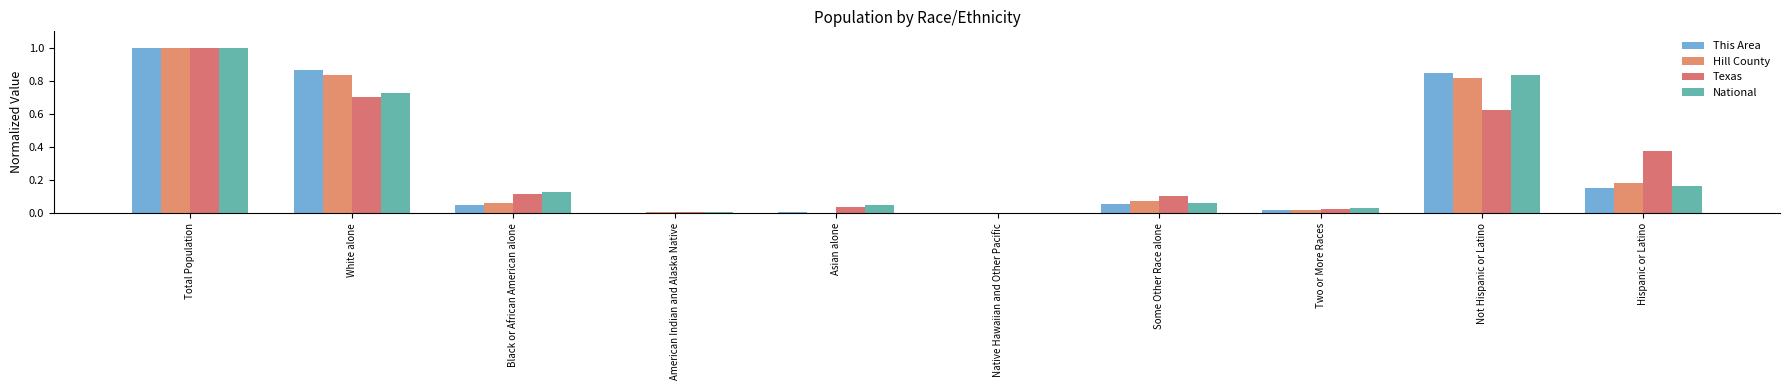

The Texas series shows 0.4 at Hispanic or Latino. True or false?

True